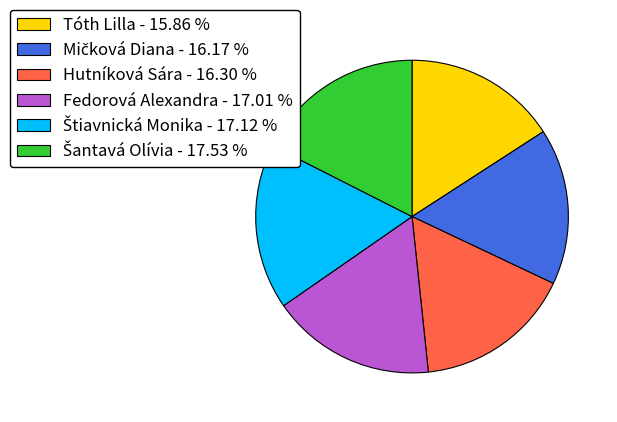

Does any single category account for the majority?

No